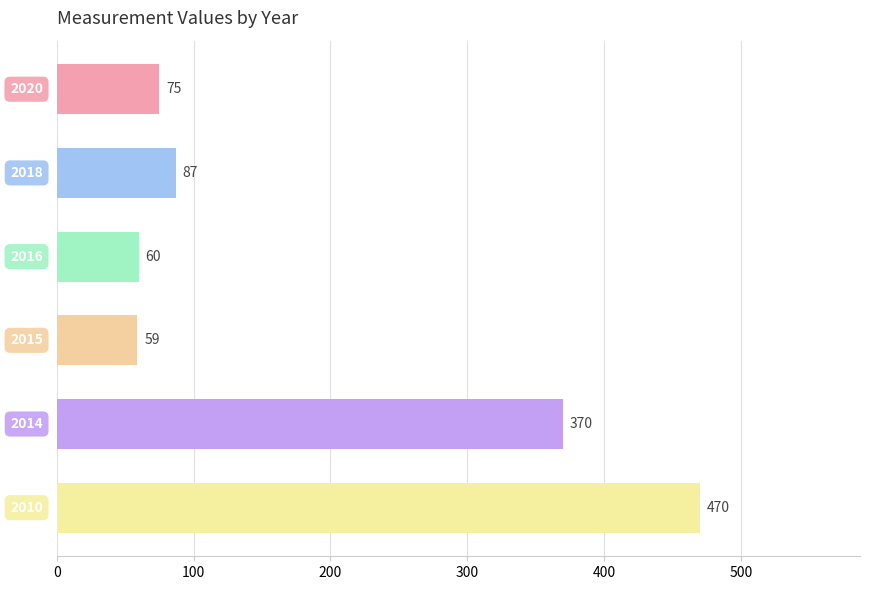

What is the approximate value at 2014, to the nearest 10?

370